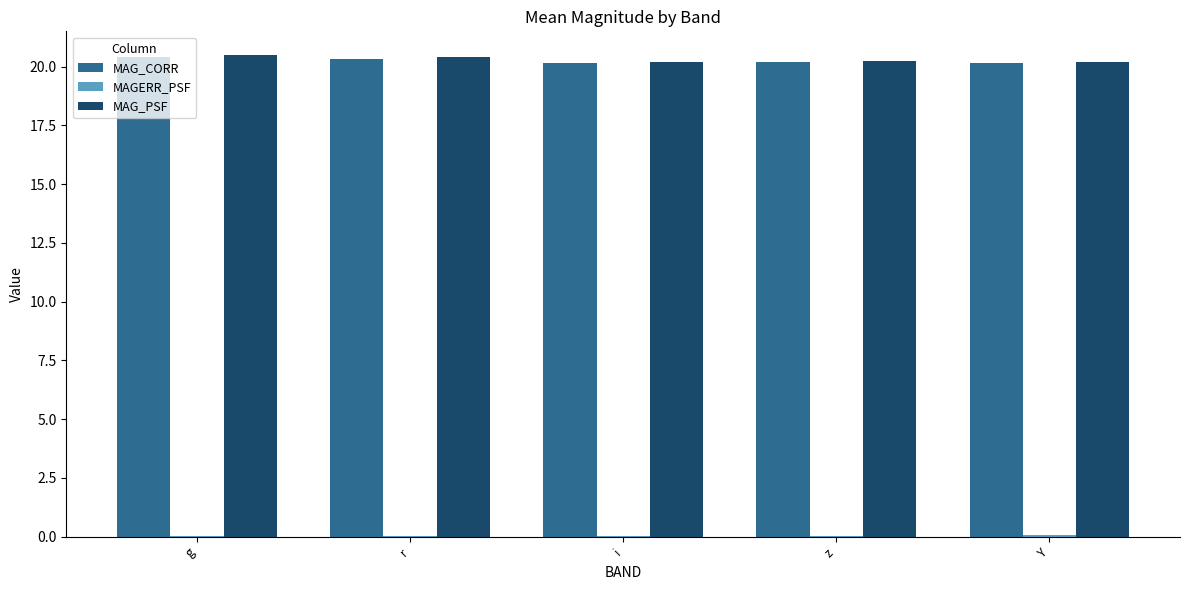

Does the chart contain stacked bars?

No